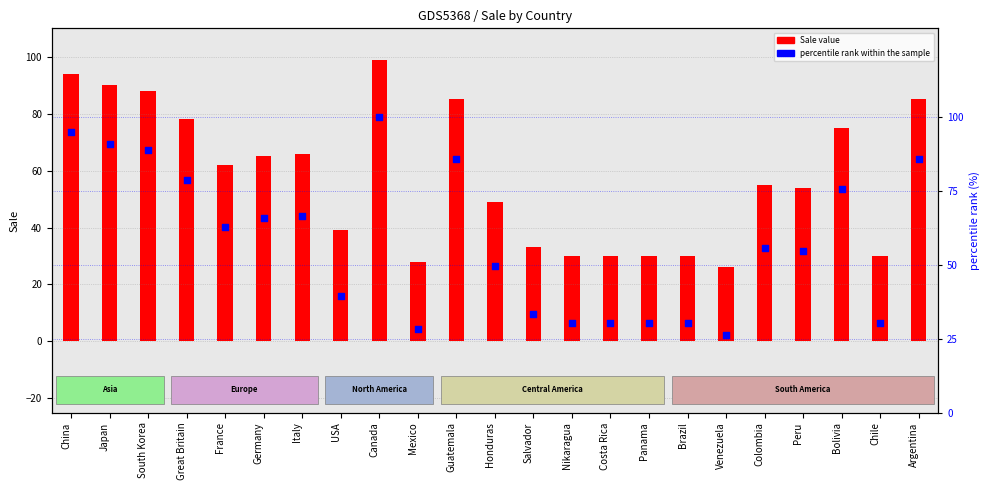

Which series contains the highest Y value?

percentile rank within the sample